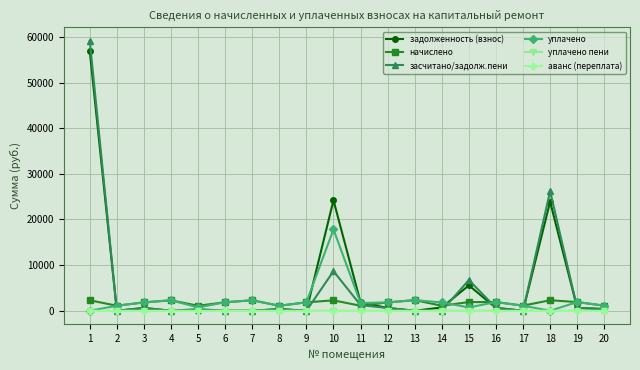

How many values in the засчитано/задолж.пени series are below 373?

10